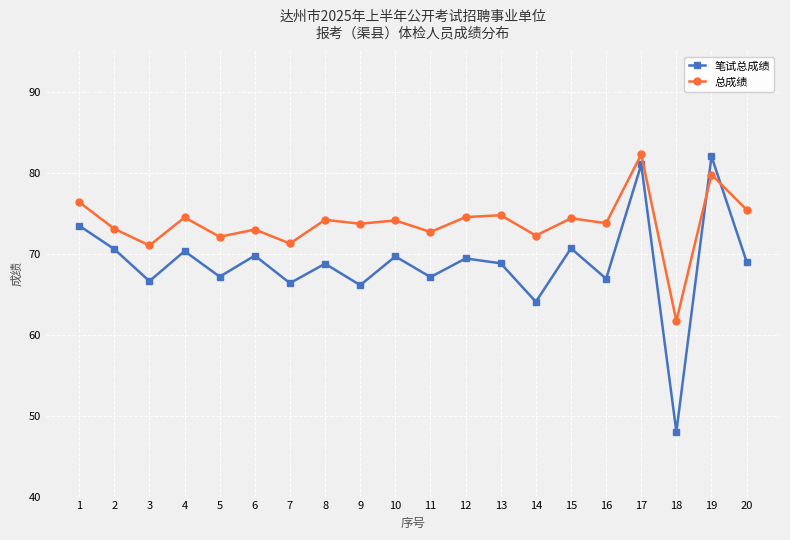

What are all the series names shown in the legend?

笔试总成绩, 总成绩